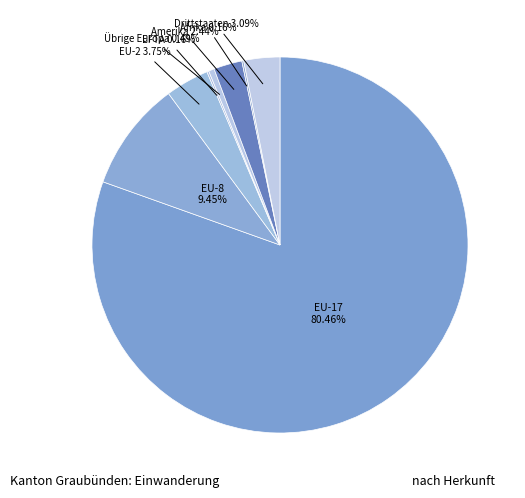

Combined, do EU-2 and EU-17 account for over 50%?

Yes